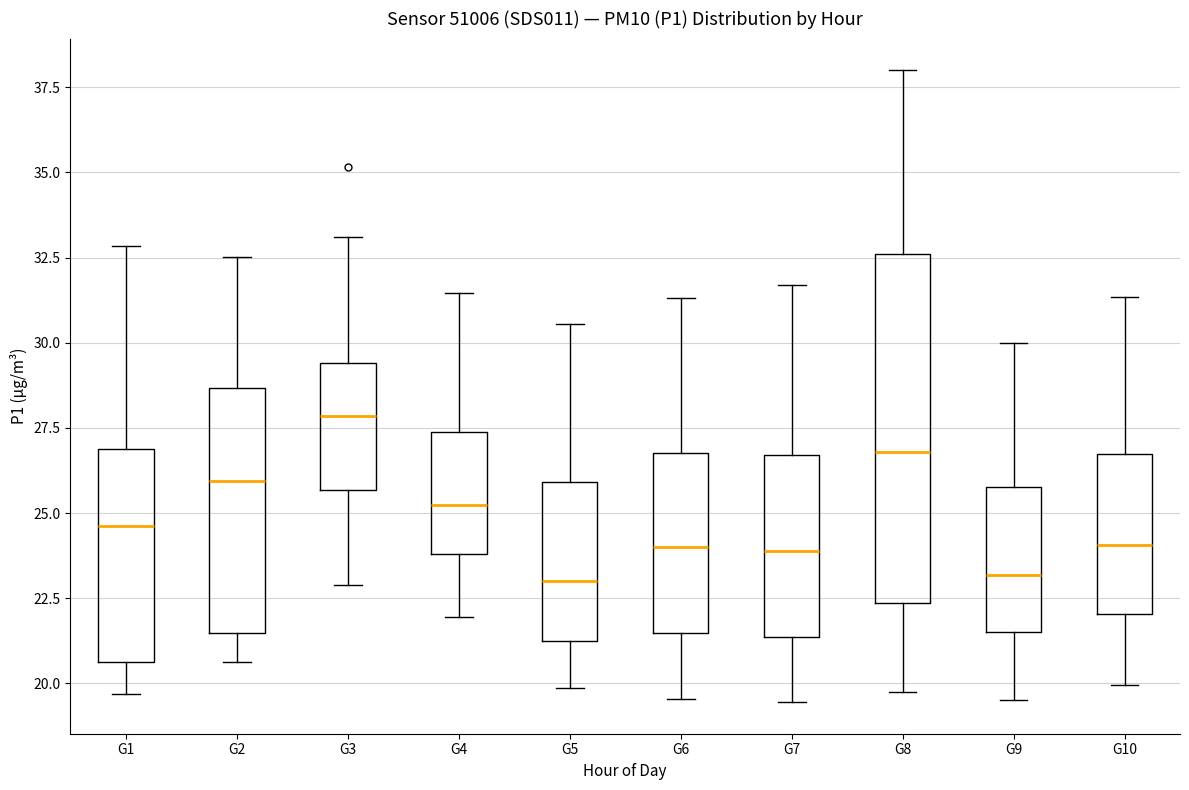

Where does the upper whisker of the box for G7 end on the y-axis? The values are not printed on the chart, so give them approximately, as read against the axis.

31.5